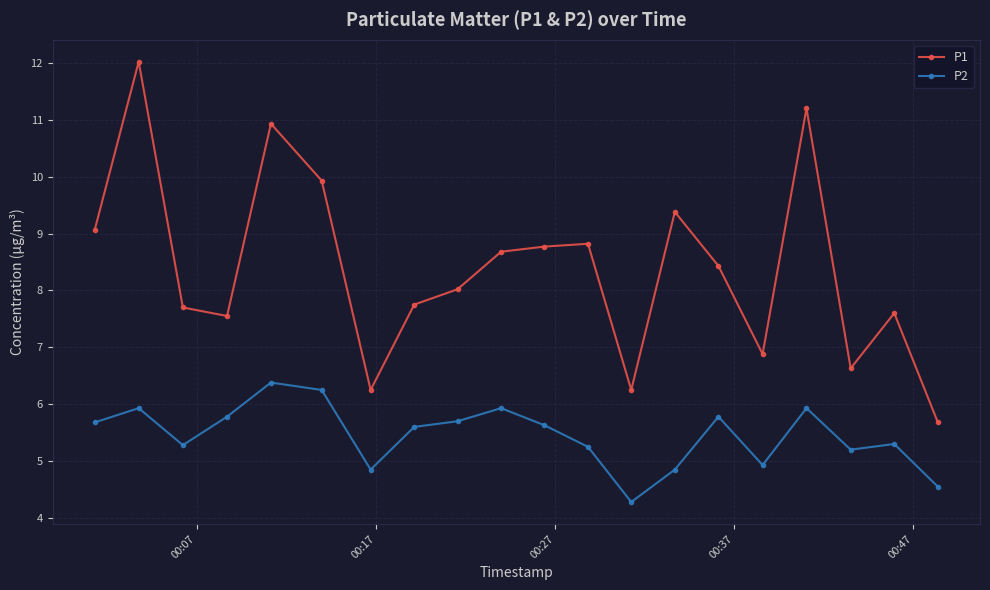

Which series has the widest spread of values?

P1